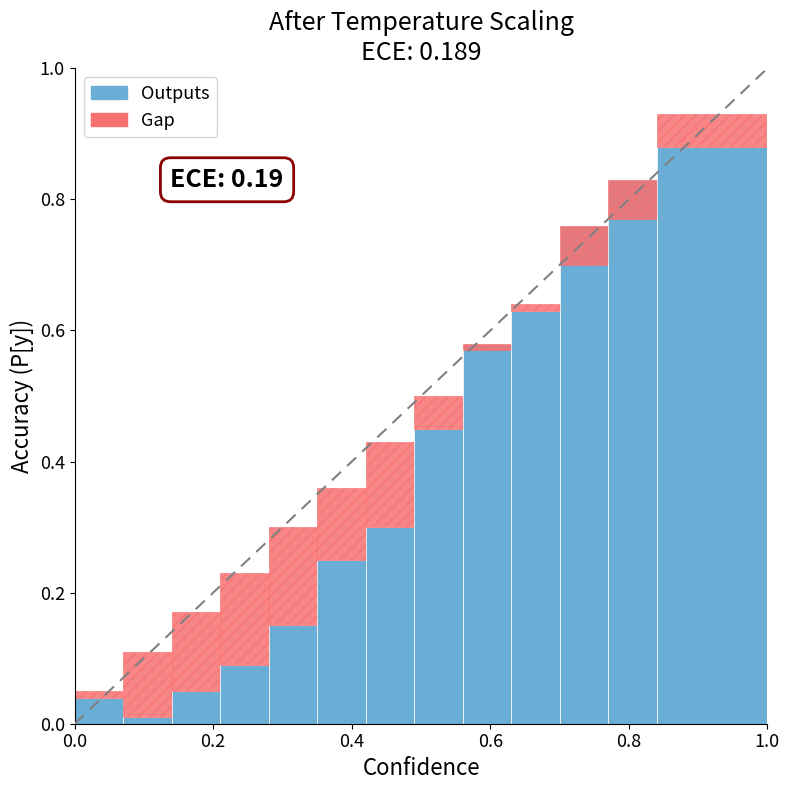

The value of Confidence at 12 is 0.8. True or false?

True